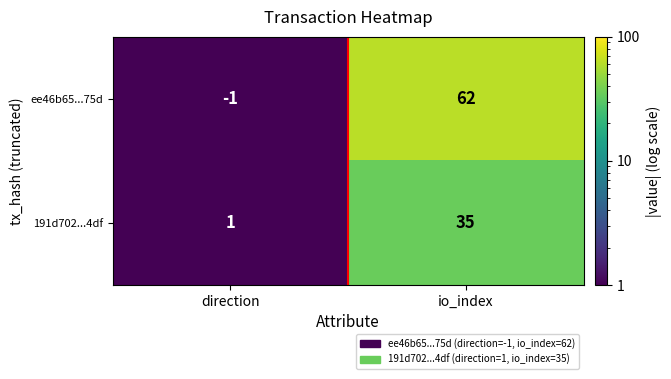

Which series has the widest spread of values?

ee46b65...75d